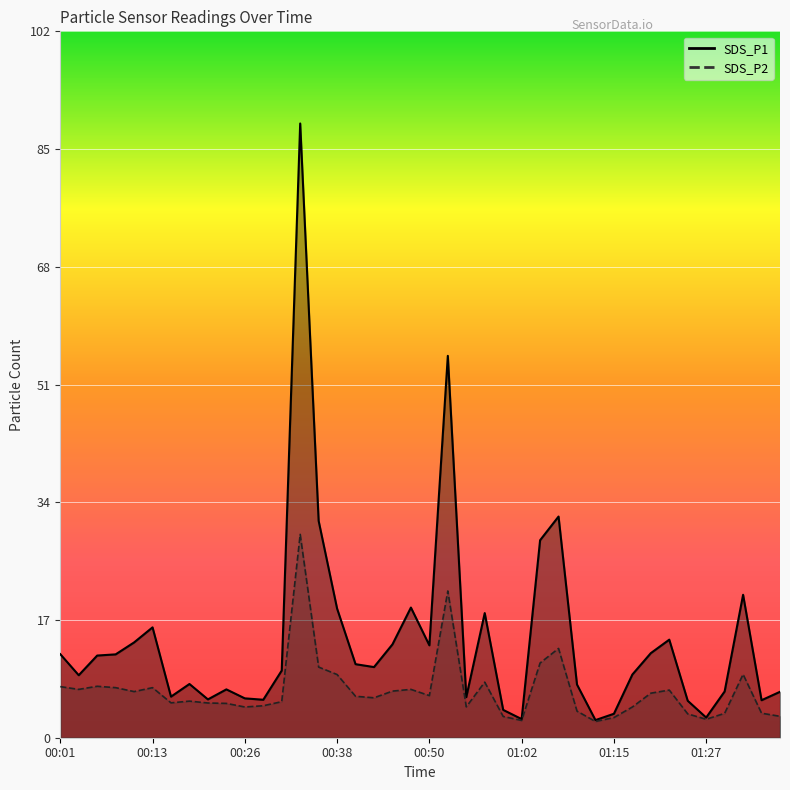

List the series in order of their peak value, highest first.

SDS_P1, SDS_P2